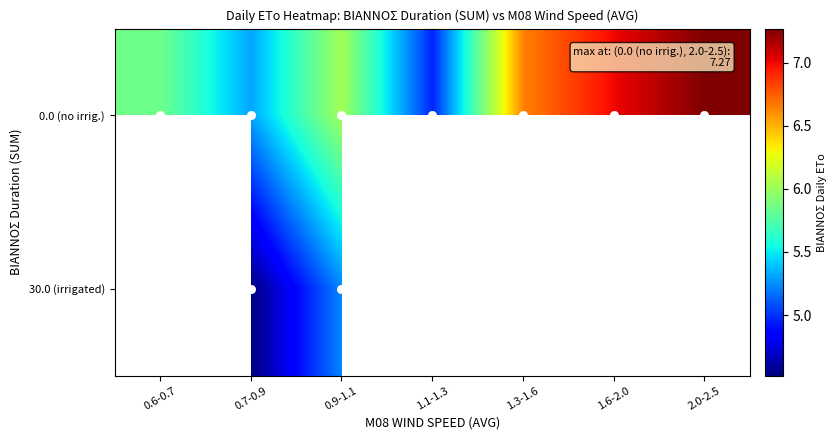

True or false: 0.0 (no irrig.) has a value of 7.0 at 1.6-2.0.

True